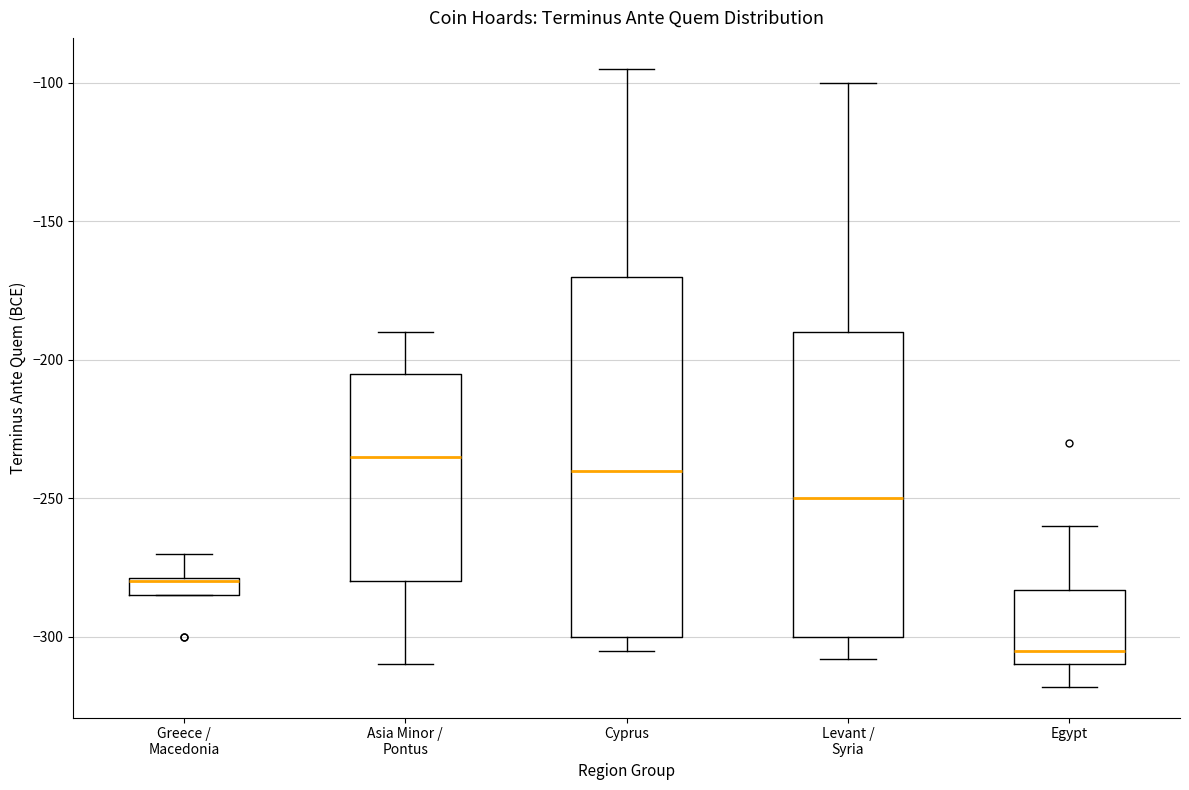

Comparing the boxes themselves (not the whiskers), which one is the tallest?

Cyprus